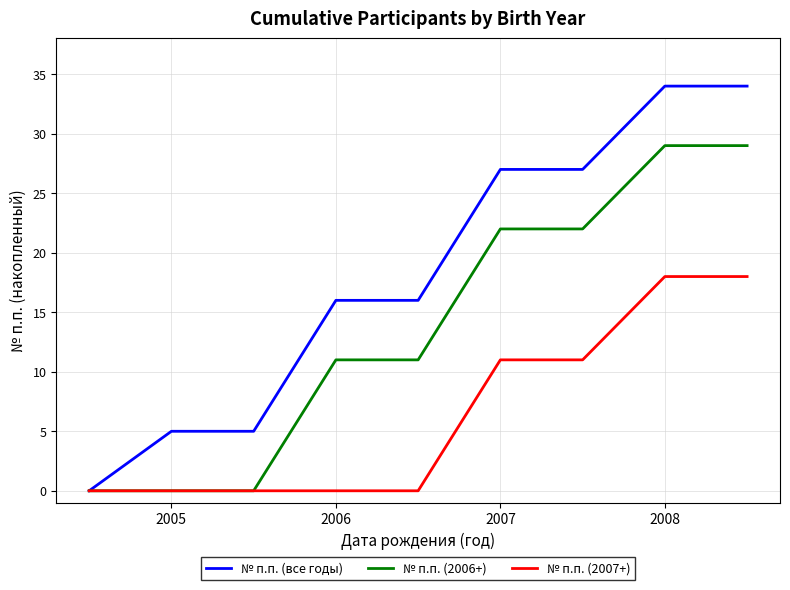

What is the highest value of the № п.п. (2006+) series?

29